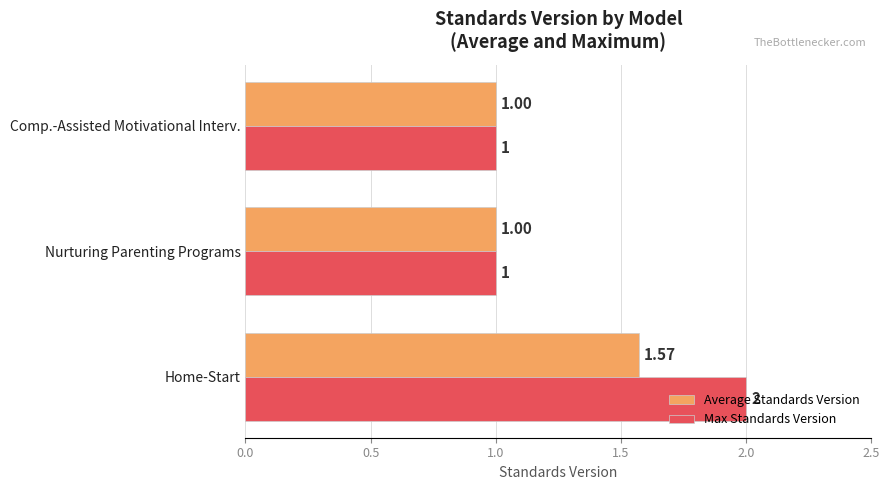

Which category has the highest value in the Max Standards Version series?

Home-Start